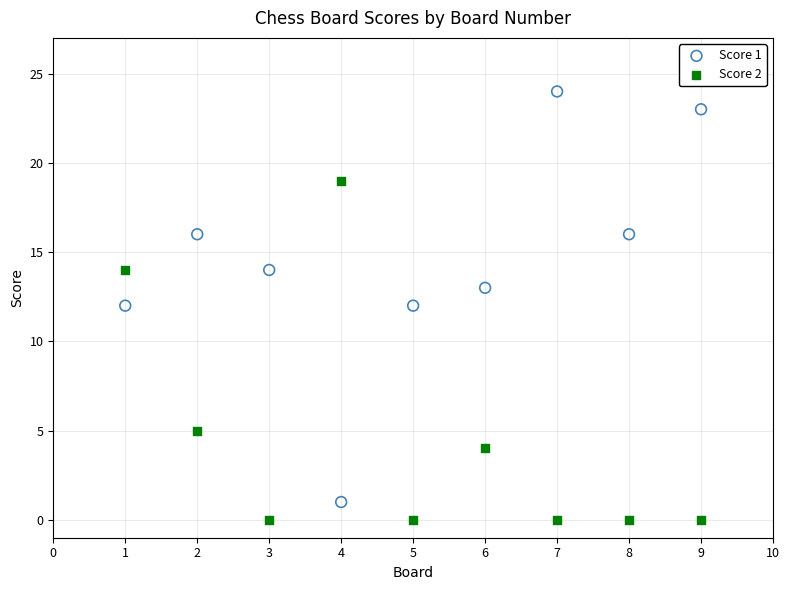

Across all data points, what is the range of Y values (max minus min)?

24